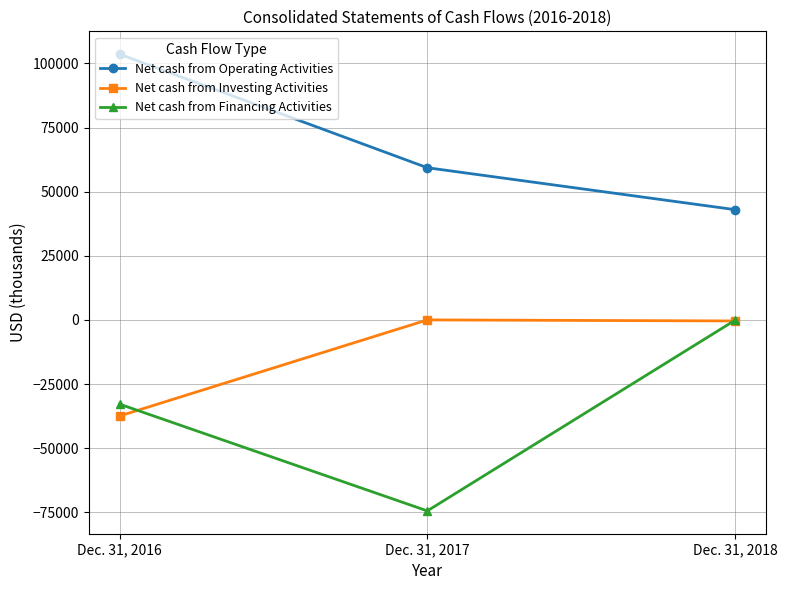

Which category has the lowest value in the Net cash from Operating Activities series?

Dec. 31, 2018